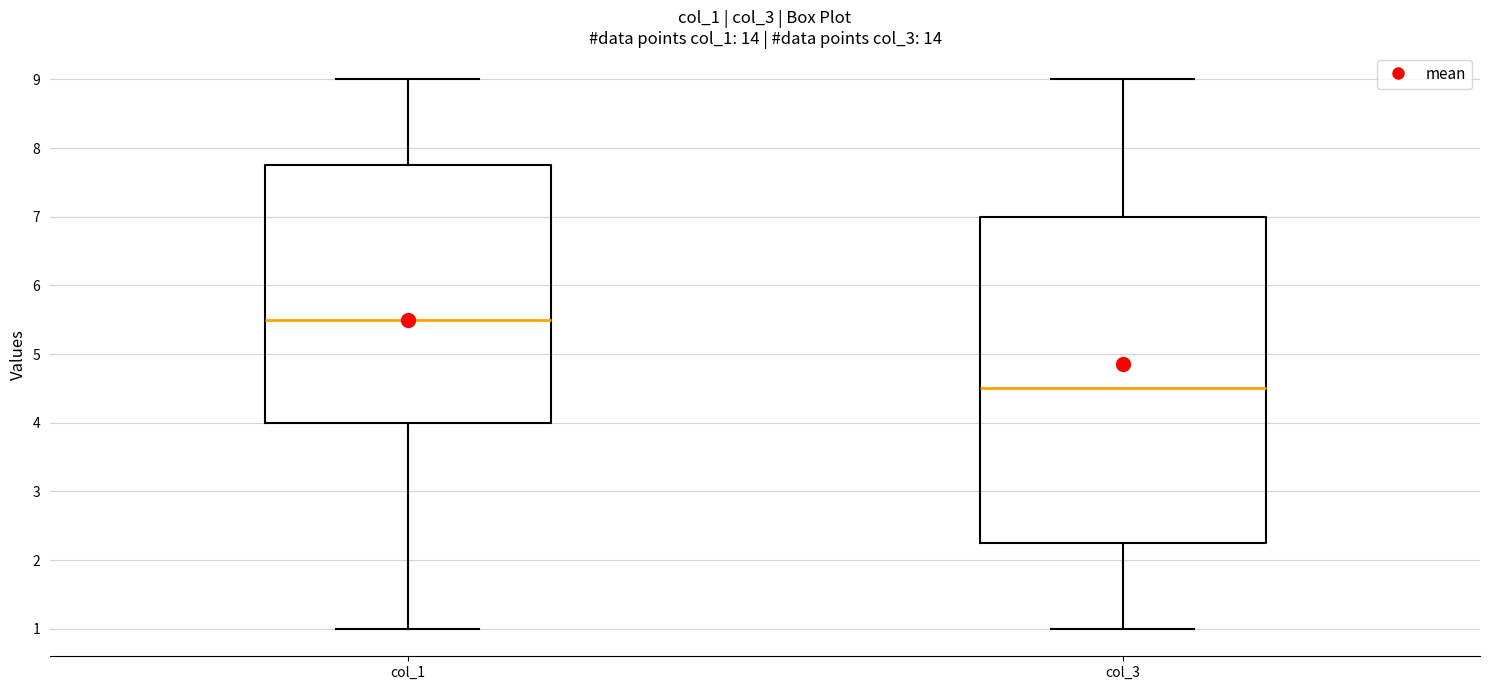

Reading left to right, transcribe this box plot: for each box, give where its median line is, the range the box spans, and where its two whiskers end, as read against the y-axis. The values are not printed on the chart, so give them approximately, as read against the axis.

col_1: median 5.5, box 4.0 to 7.8, whiskers 1.0 to 9.0
col_3: median 4.5, box 2.3 to 7.0, whiskers 1.0 to 9.0